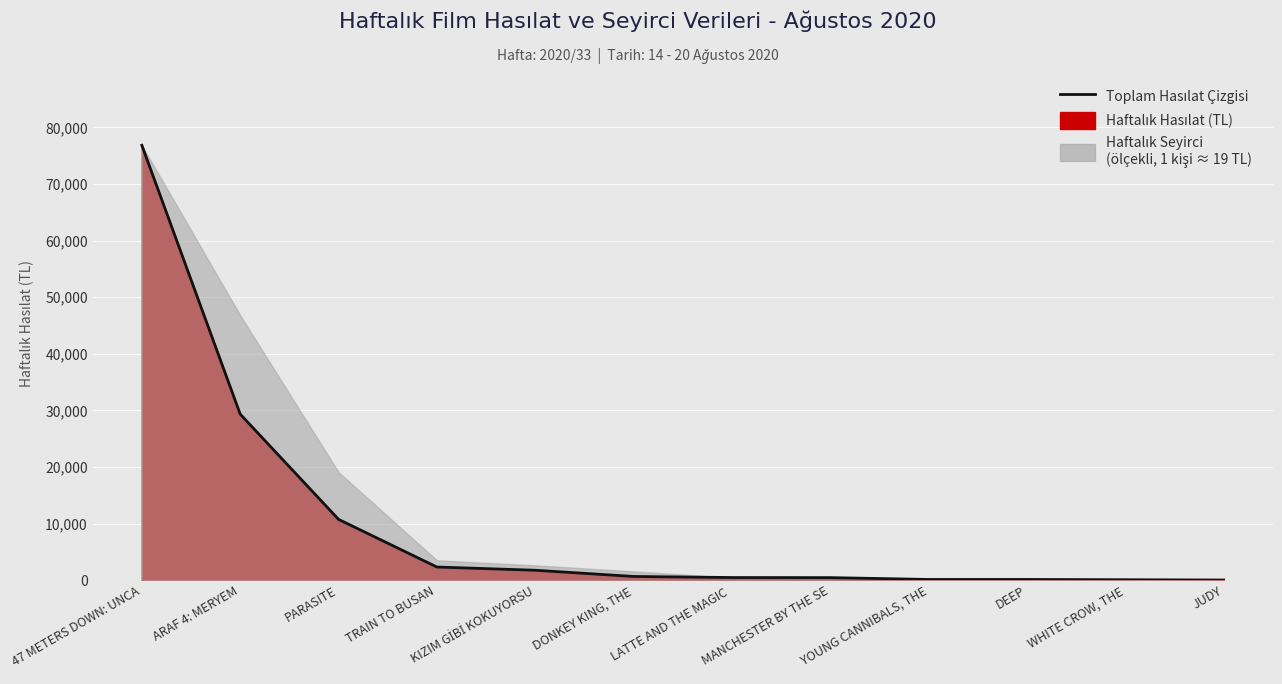

Reading right to left, transcribe all the data shown in this chart.

40.0	90.0	139.0	140.0	466.0	480.0	672.0	1767.0	2338.0	10756.0	29341.5	76828.0